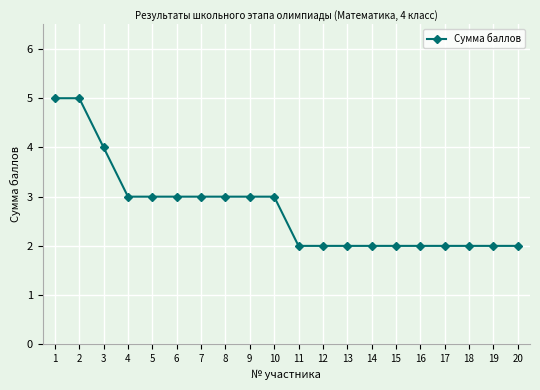

True or false: the data shows 3 at 17.

False